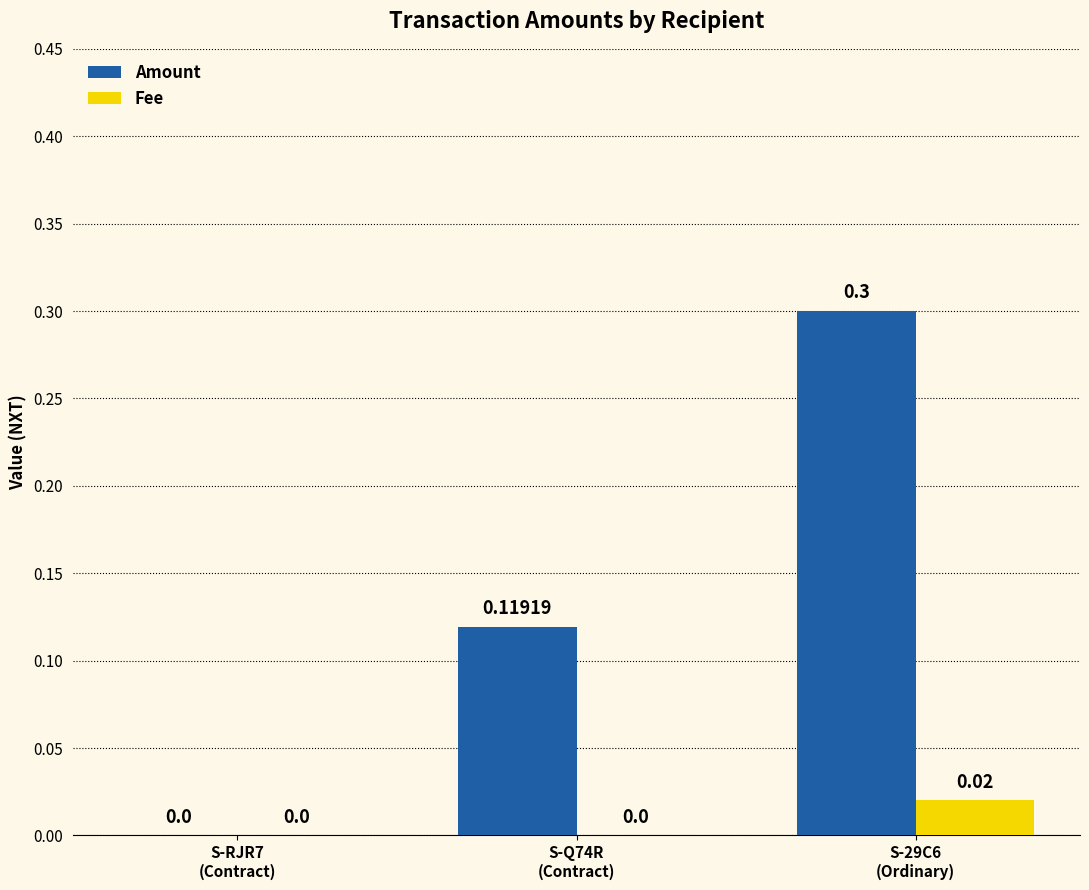

At which label is Amount closest to 0?

S-RJR7
(Contract)